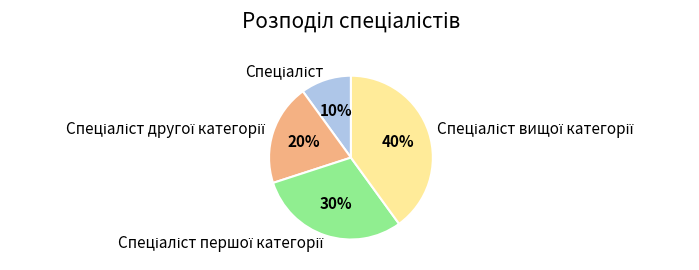

To the nearest percent, what is the difference between the largest and smallest slice percentages?

30%